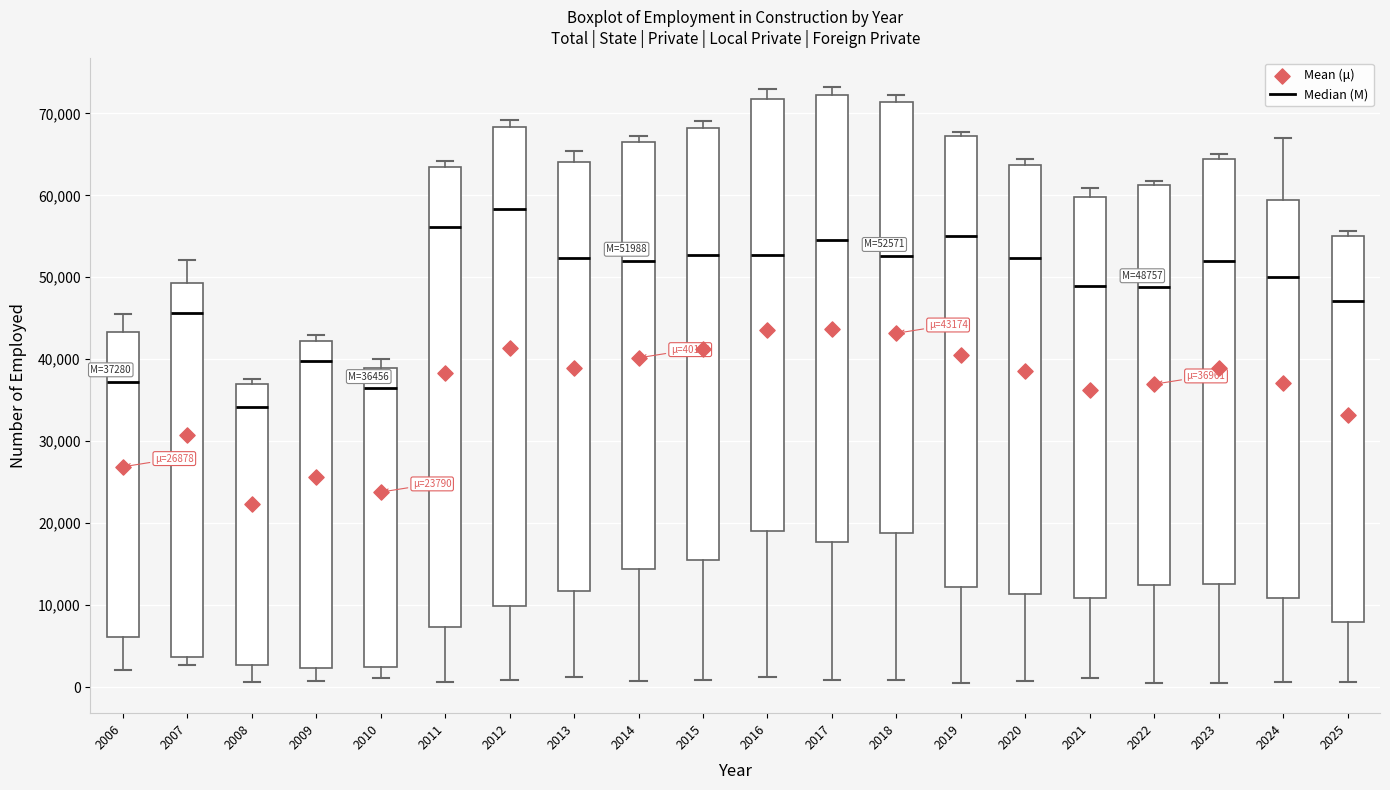

Which box has the highest median line?

2012